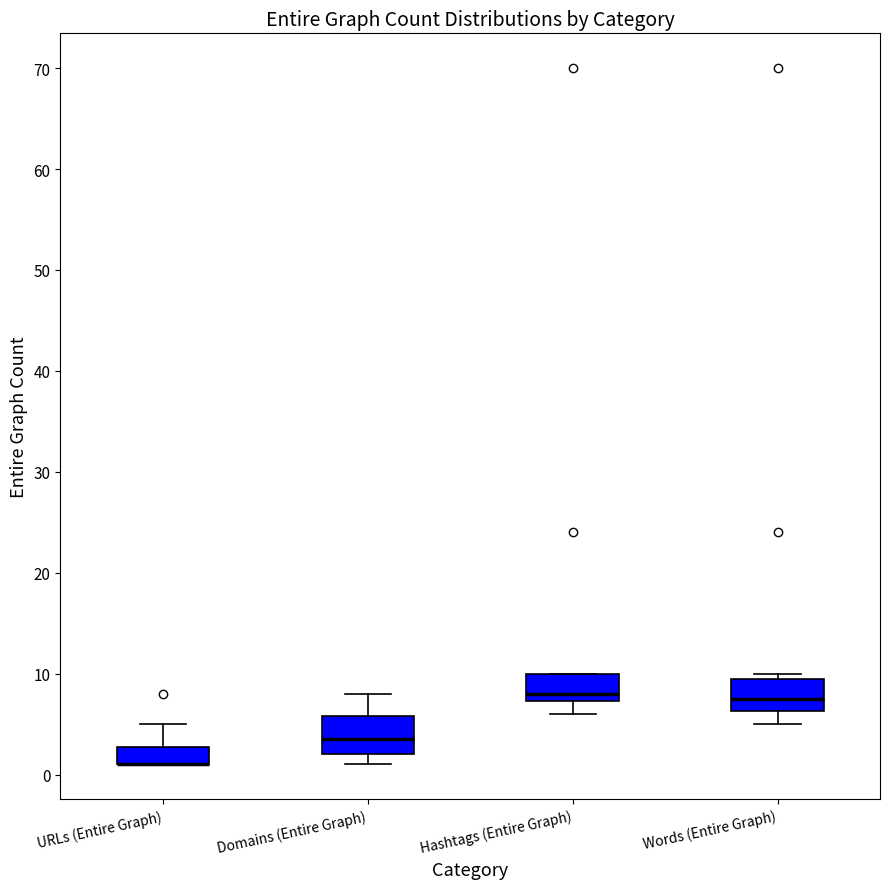

Reading left to right, transcribe this box plot: for each box, give where its median line is, the range the box spans, and where its two whiskers end, as read against the y-axis. The values are not printed on the chart, so give them approximately, as read against the axis.

URLs (Entire Graph): median 1 (drawn on the box's lower edge), box 1 to 3, whiskers 1 to 5
Domains (Entire Graph): median 4, box 2 to 6, whiskers 1 to 8
Hashtags (Entire Graph): median 8, box 7 to 10, whiskers 6 to 10
Words (Entire Graph): median 8, box 6 to 10, whiskers 5 to 10 (just above the box's upper edge)